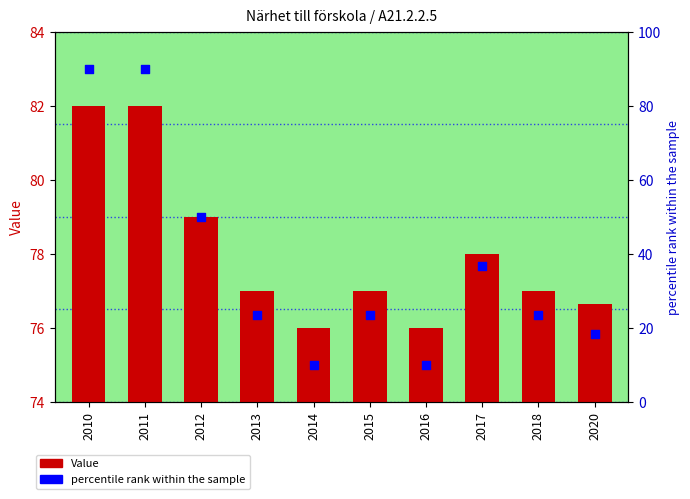

What is the total value across all series at 2016?

86.0